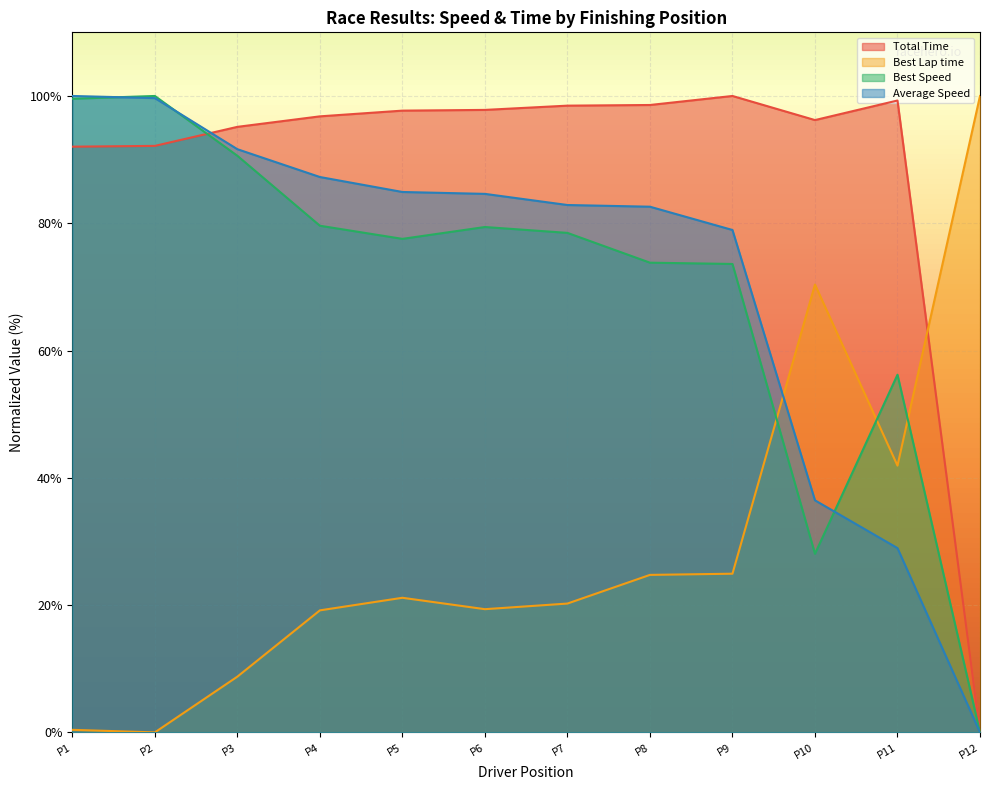

The value of Best Speed at P4 is 79.6. True or false?

True